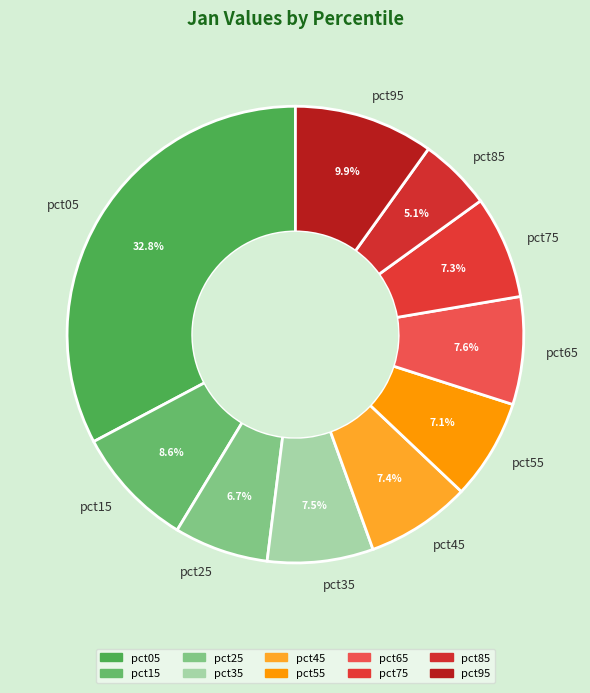

Is it true that pct65 is 8% of the pie?

True